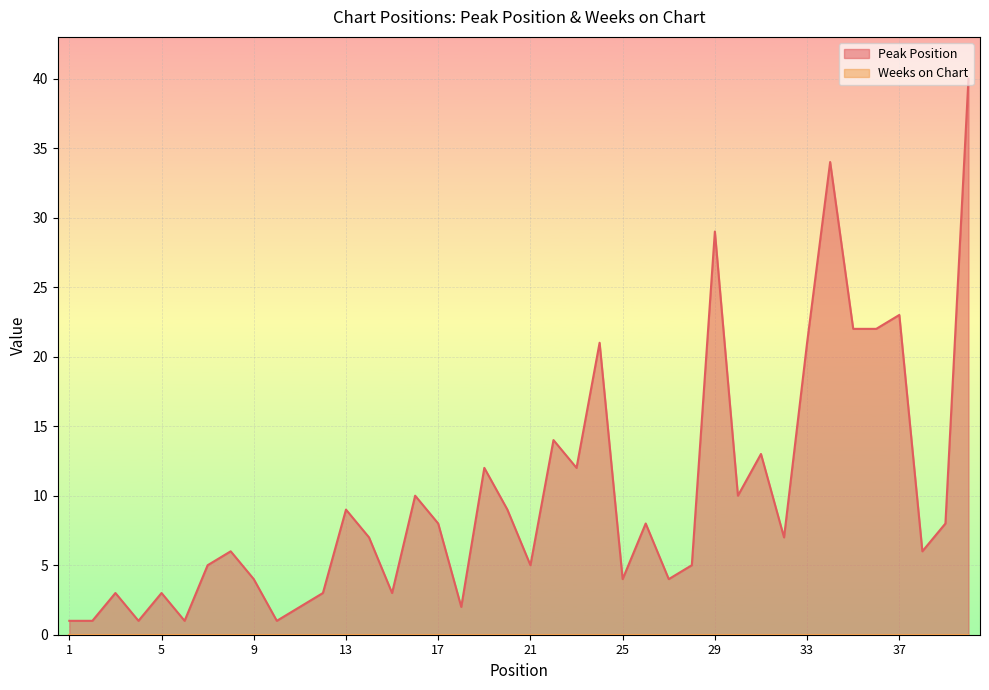

What value does the data have at 8, to the nearest 10?

10